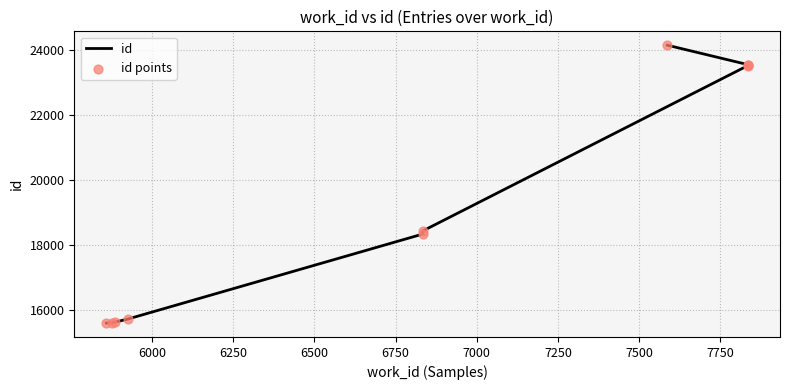

Which series contains the lowest Y value?

id